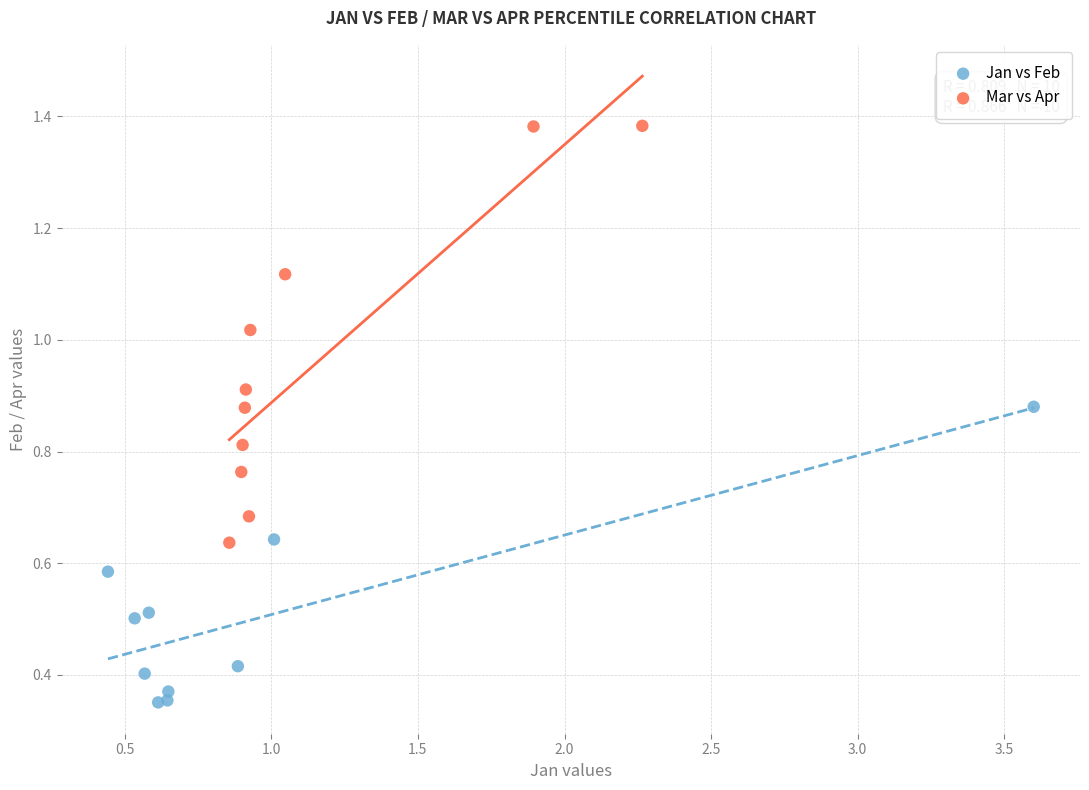

Which series reaches the maximum Y coordinate?

Mar vs Apr